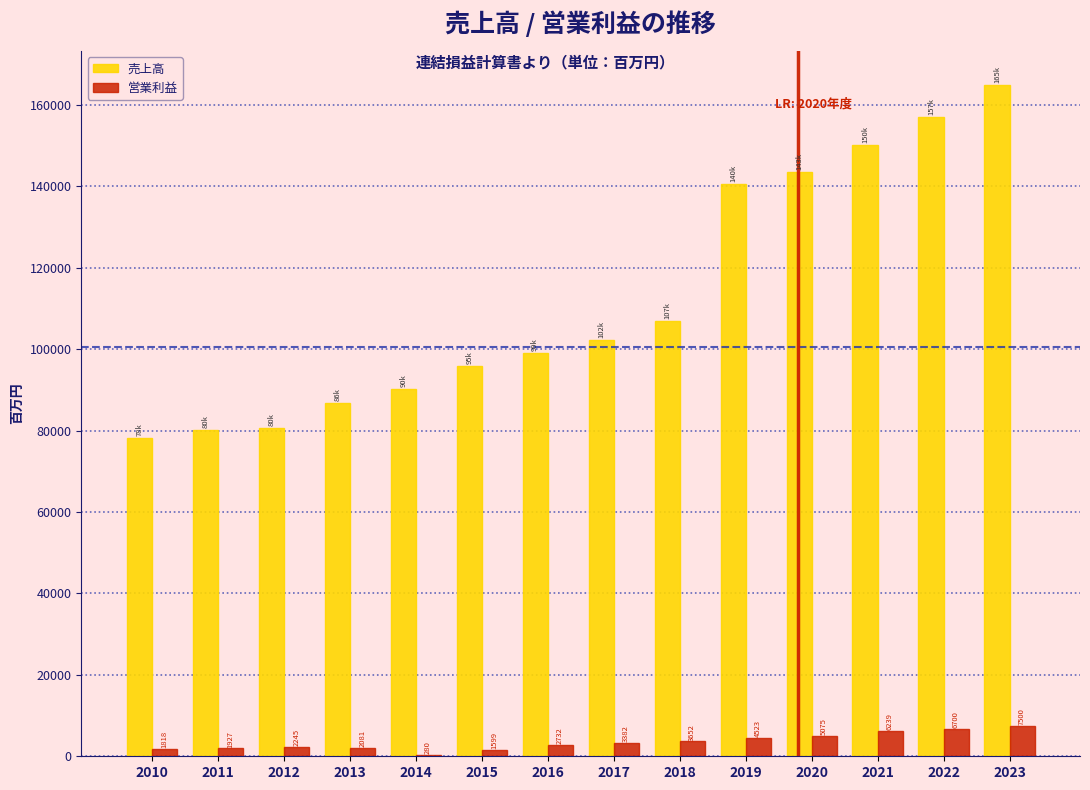

Reading right to left, extract all data points from this chart.

売上高: 2023=165000	2022=157000	2021=150288	2020=143564	2019=140559	2018=107030	2017=102177	2016=99049	2015=95945	2014=90134	2013=86858	2012=80659	2011=80249	2010=78105
営業利益: 2023=7500	2022=6700	2021=6239	2020=5075	2019=4523	2018=3652	2017=3382	2016=2732	2015=1599	2014=280	2013=2081	2012=2245	2011=1927	2010=1818